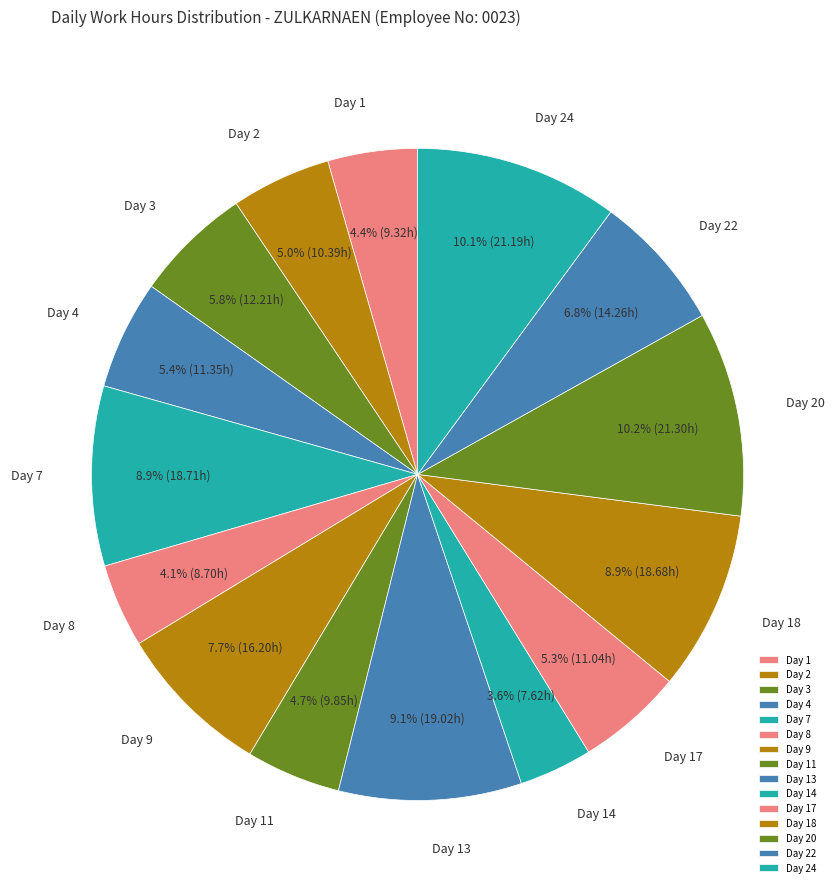

To the nearest percent, what percentage of the pie is Day 2?

5%